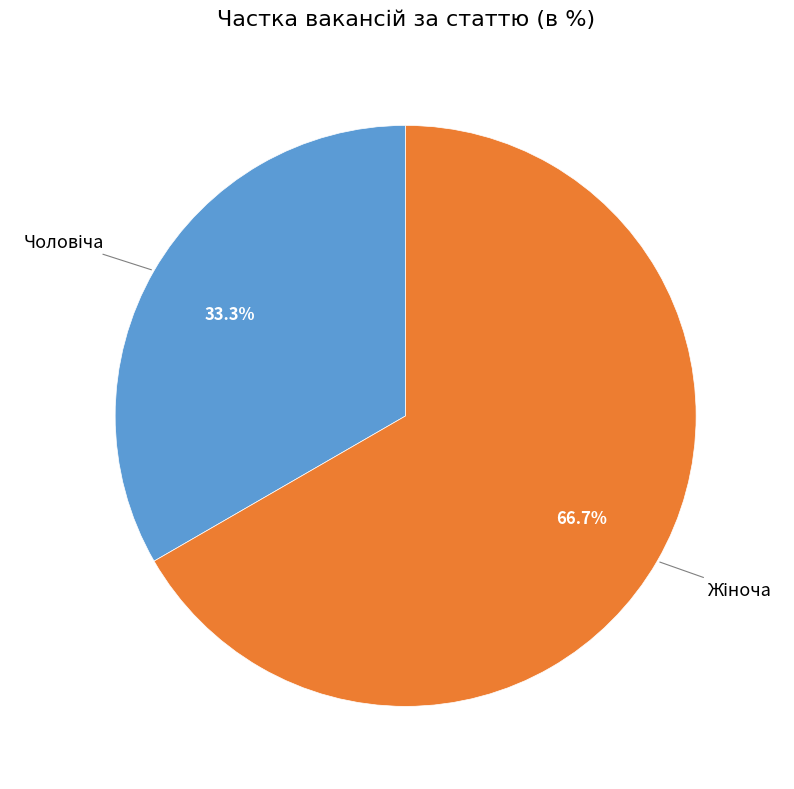

Is there any slice that represents more than half of the pie?

Yes